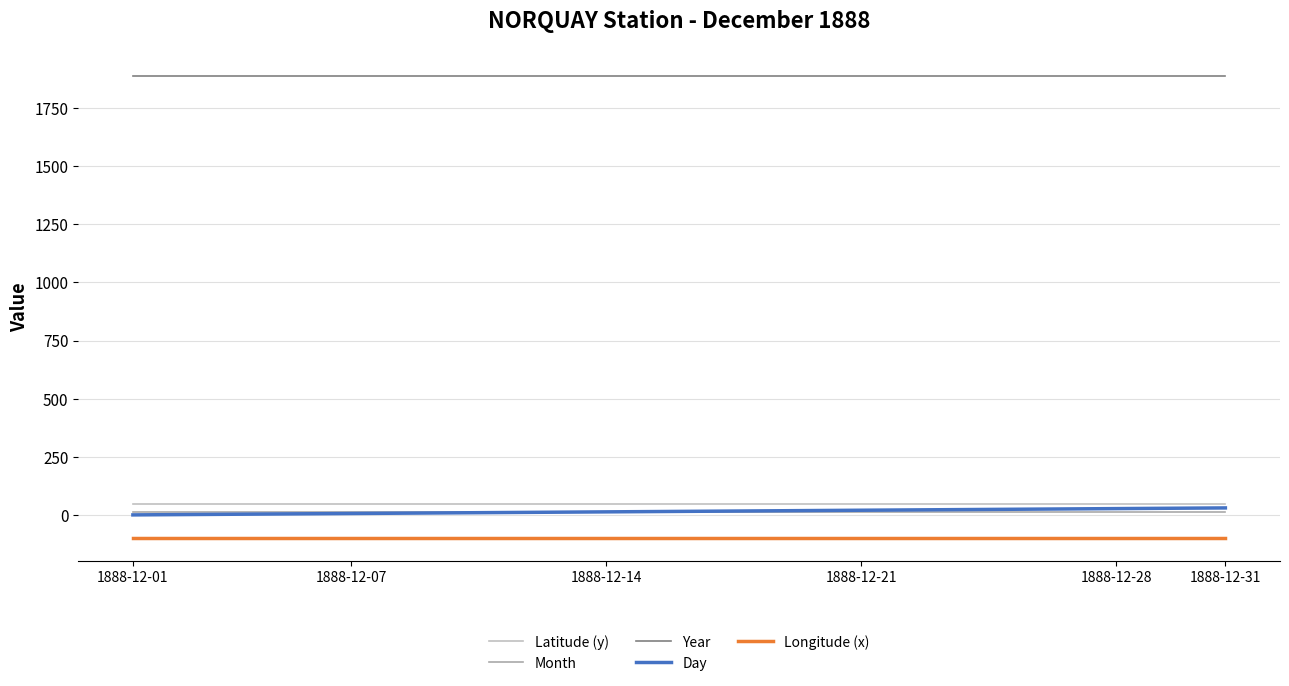

How many lines are shown in the chart?

5